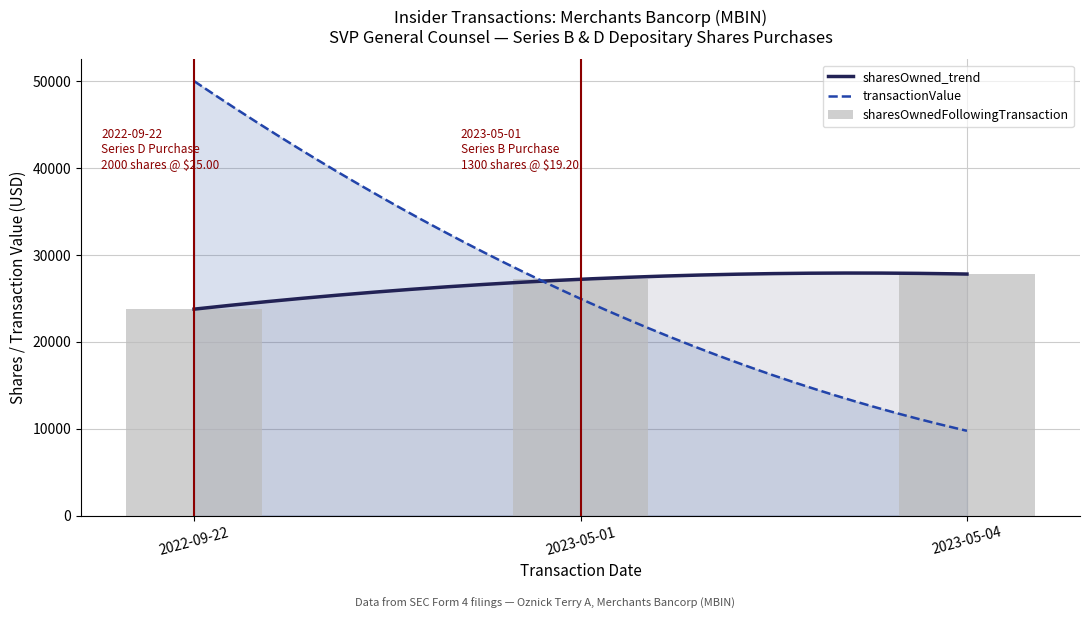

What is the greatest value displayed?

50000.0